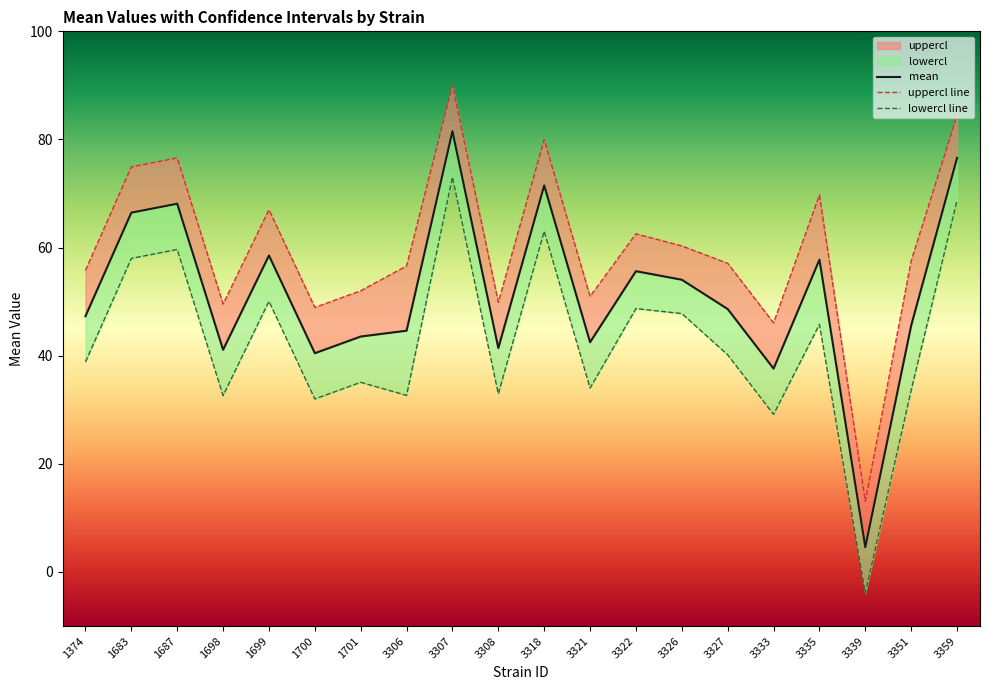

Reading left to right, extract all data points from this chart.

mean: 47.3	66.5	68.1	41.1	58.5	40.5	43.5	44.6	81.5	41.4	71.5	42.5	55.6	54.1	48.6	37.6	57.8	4.6	45.6	76.6
uppercl: 55.8	74.9	76.6	49.6	67.0	48.9	52.0	56.6	90.0	49.9	80.0	51.0	62.5	60.3	57.1	46.1	69.7	13.1	57.6	84.4
lowercl: 38.9	58.0	59.7	32.6	50.1	32.0	35.1	32.7	73.1	33.0	63.0	34.0	48.7	47.8	40.2	29.2	45.8	-3.9	33.6	68.7